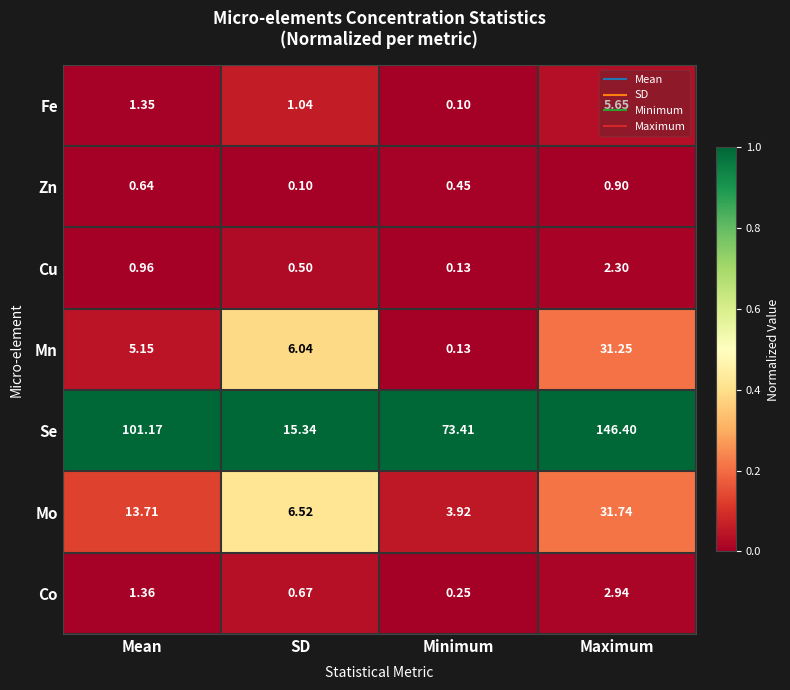

Count the number of data series in this chart.

7